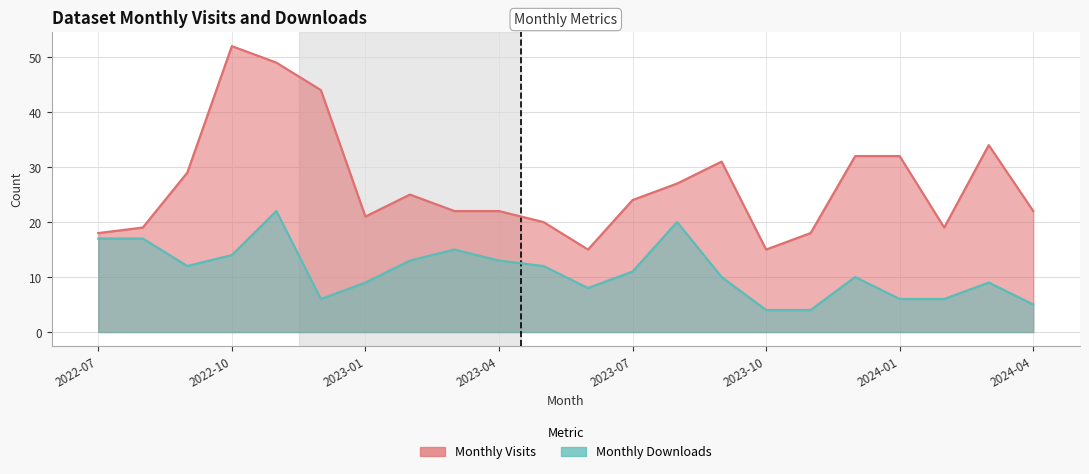

What is the difference between the highest and lowest values at 2023-12?

22